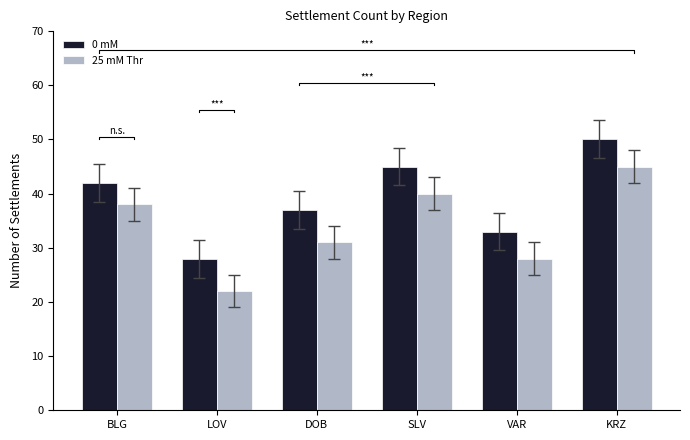

At which label does 25 mM Thr first exceed 38?

SLV